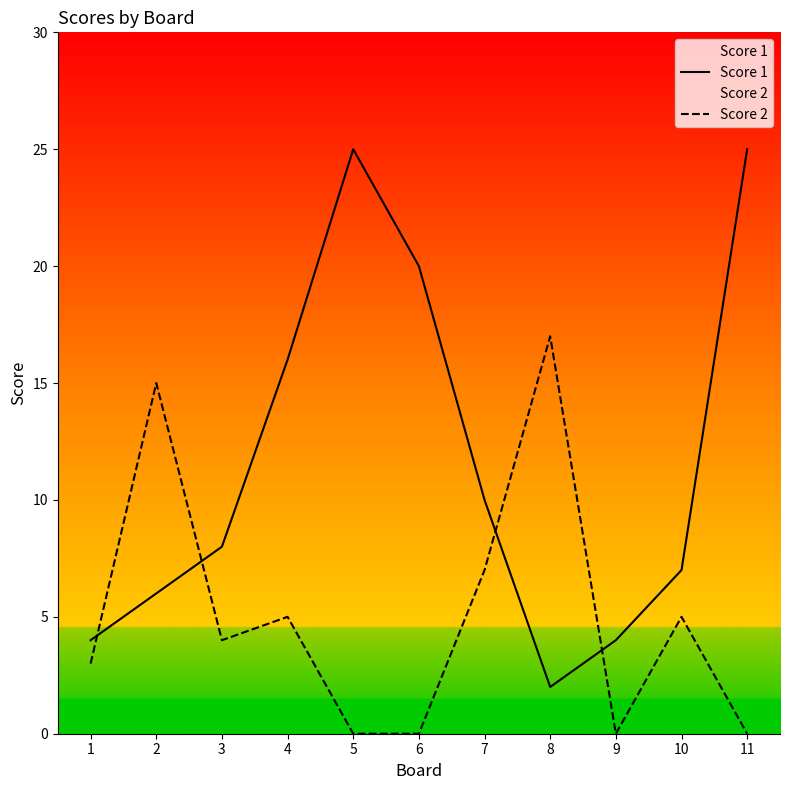

Is the value of Score 2 at 4 greater than the value of Score 1 at 4?

No